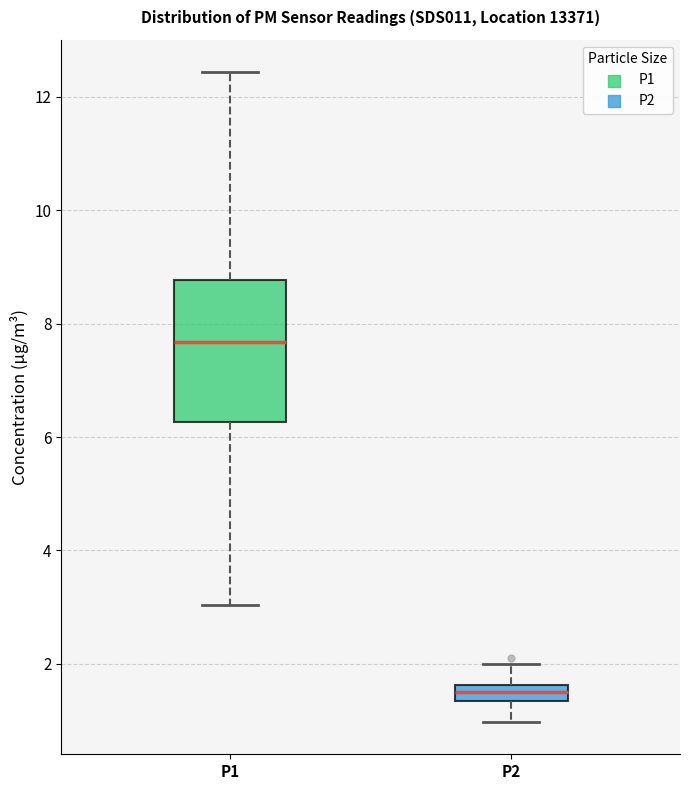

Which box's median line is the highest?

P1